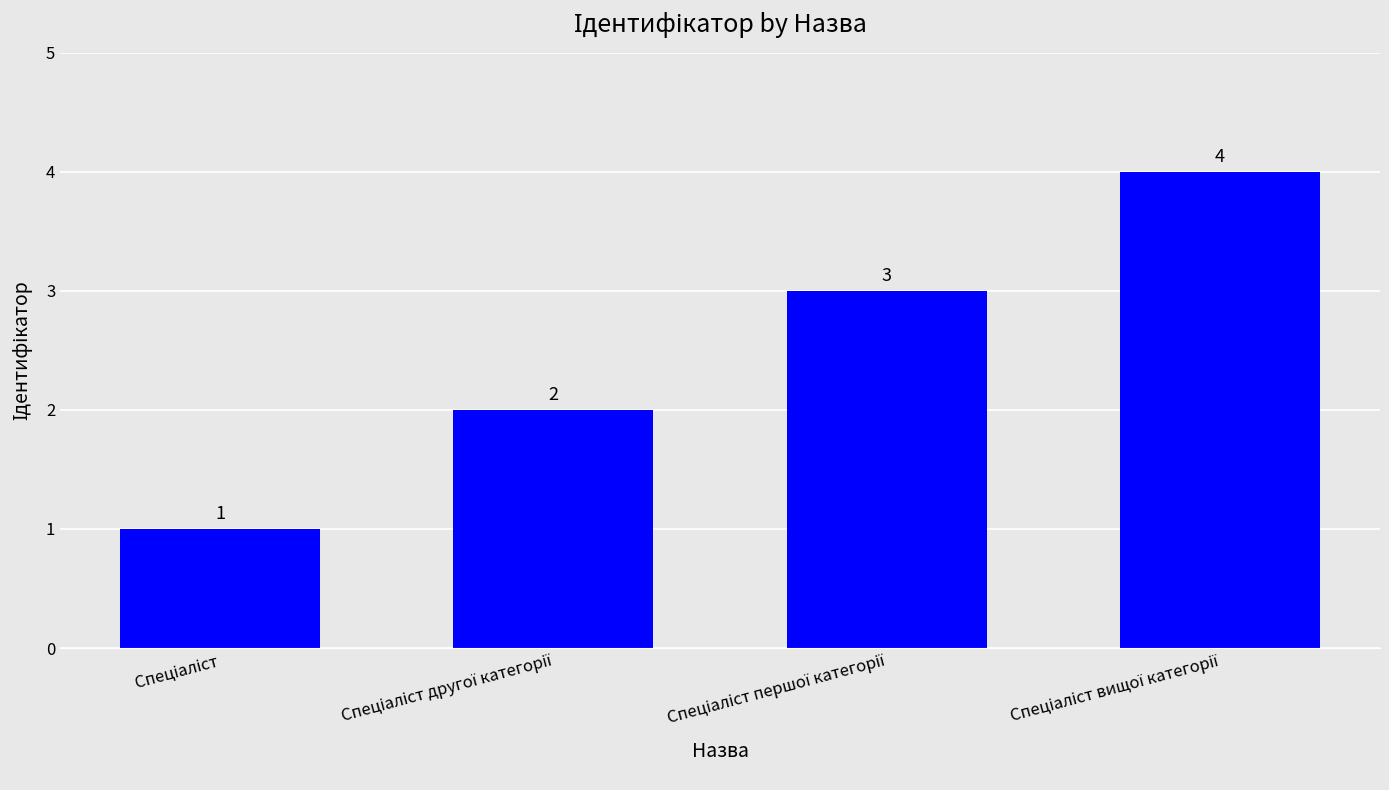

What is the greatest value displayed?

4